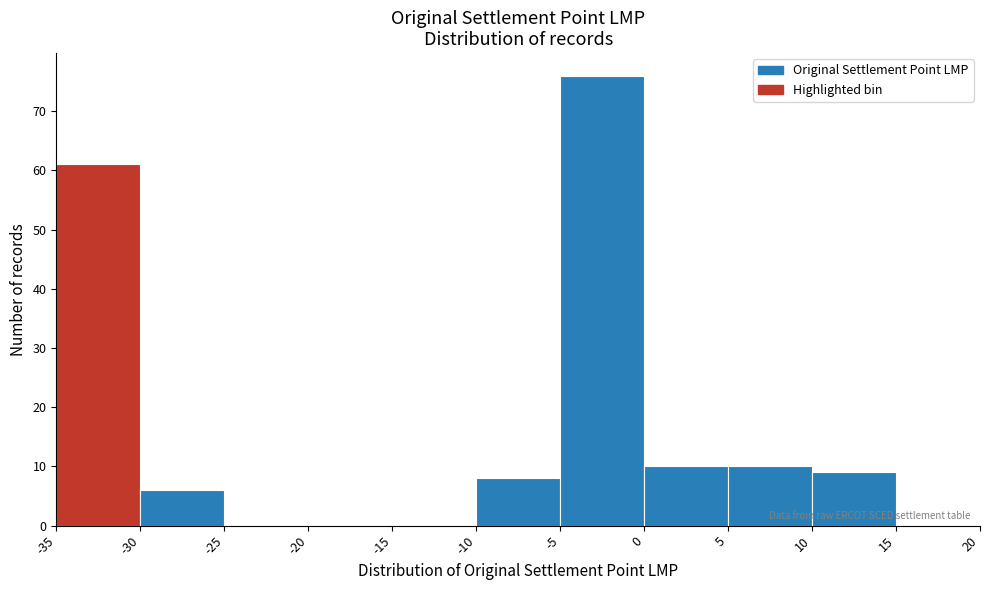

Over which range of the x-axis is the bar tallest?

-5 to 0